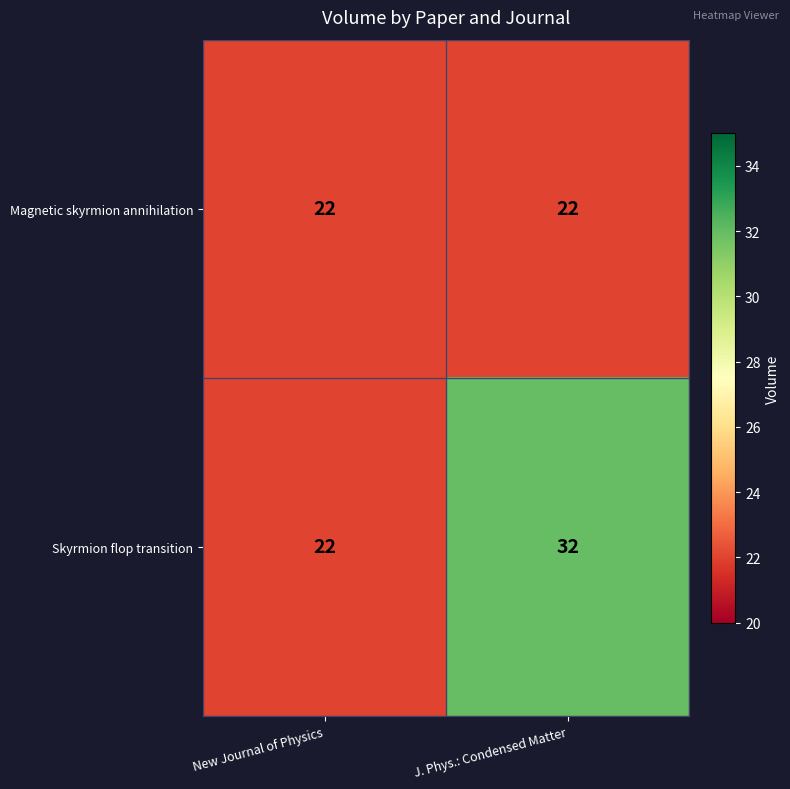

Is the value of Skyrmion flop transition at J. Phys.: Condensed Matter greater than the value of Magnetic skyrmion annihilation at J. Phys.: Condensed Matter?

Yes